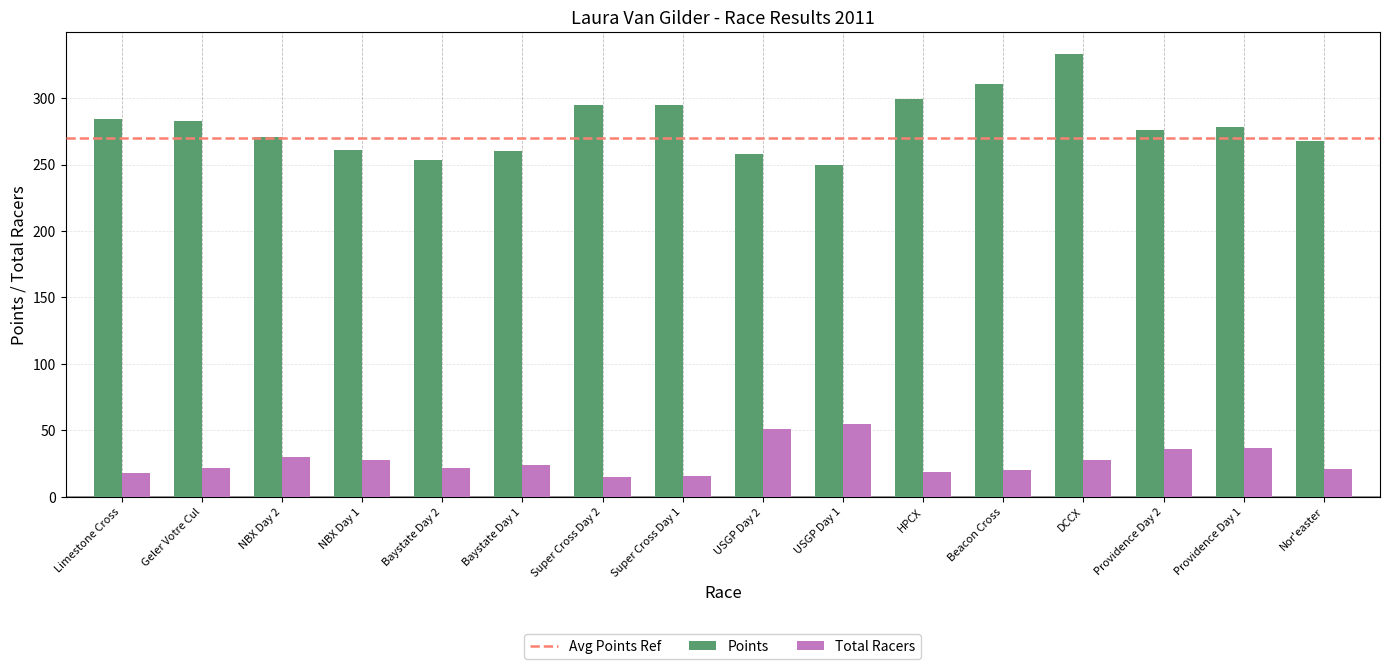

Which series changed the most between Limestone Cross and Baystate Day 2?

Points